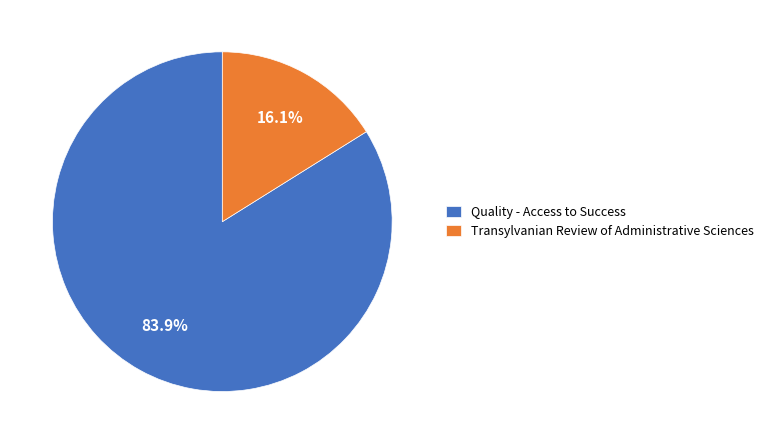

Do Transylvanian Review of Administrative Sciences and Quality - Access to Success together represent more than half of the pie?

Yes